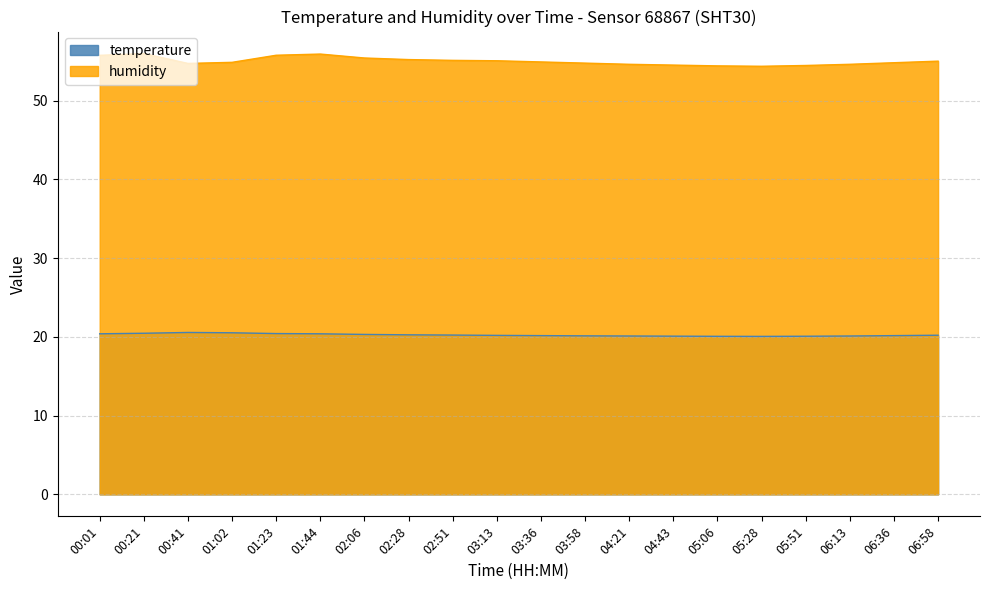

Rank the categories by temperature value from lowest to highest.

05:28, 05:06, 05:51, 04:43, 04:21, 06:13, 03:58, 03:36, 06:36, 03:13, 06:58, 02:51, 02:28, 02:06, 00:01, 01:44, 01:23, 00:21, 01:02, 00:41